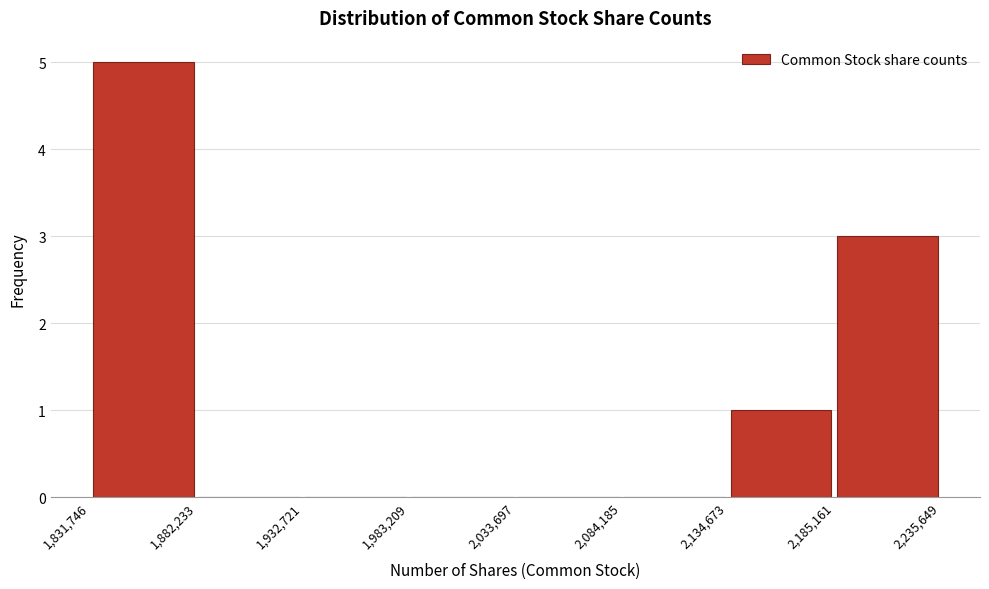

What is the height of the bar covering 2,134,673 to 2,185,161 on the x-axis? The values are not printed on the chart, so give them approximately, as read against the axis.

1